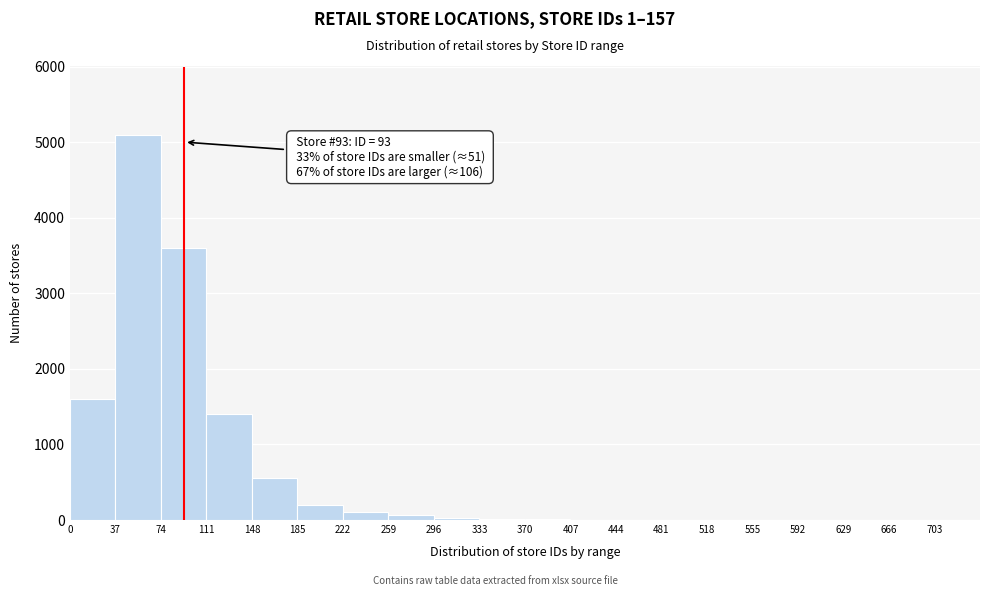

Which range on the x-axis has the tallest bar?

37 to 74